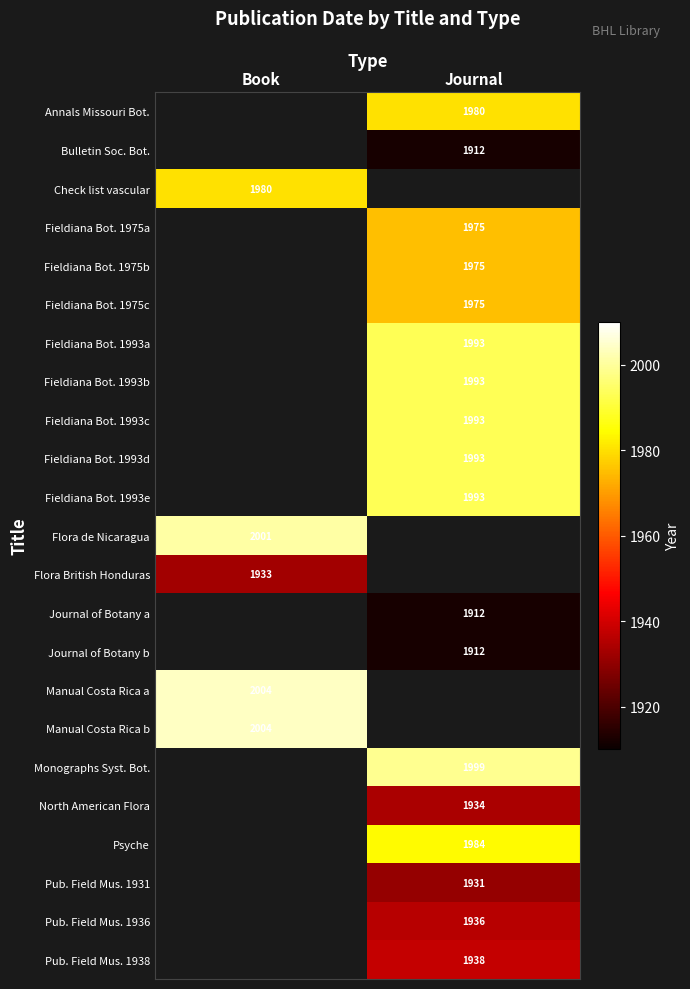

Is it true that Psyche equals 1984 at Journal?

True